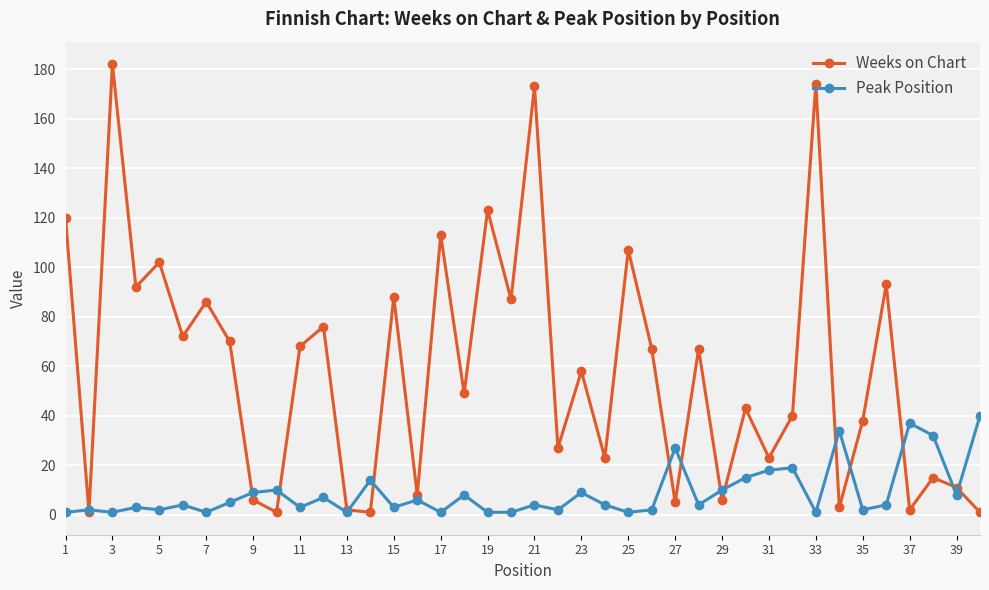

Reading left to right, transcribe all the data shown in this chart.

Weeks on Chart: 120	1	182	92	102	72	86	70	6	1	68	76	2	1	88	8	113	49	123	87	173	27	58	23	107	67	5	67	6	43	23	40	174	3	38	93	2	15	11	1
Peak Position: 1	2	1	3	2	4	1	5	9	10	3	7	1	14	3	6	1	8	1	1	4	2	9	4	1	2	27	4	10	15	18	19	1	34	2	4	37	32	8	40